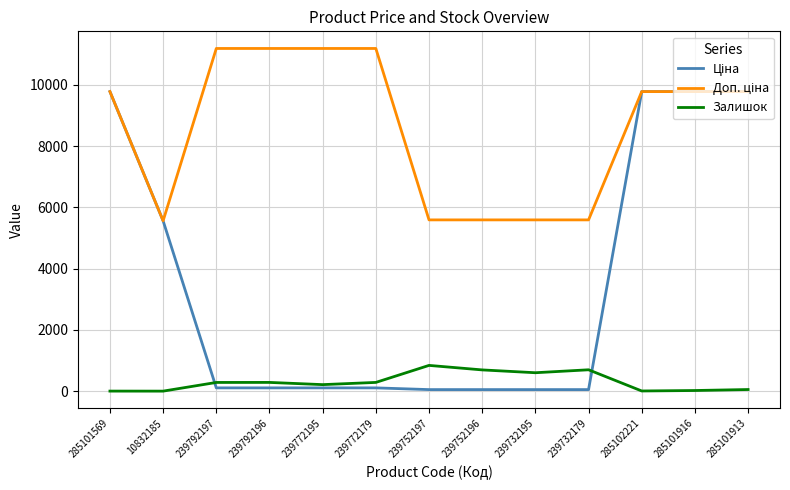

True or false: Доп. ціна and Залишок cross at least once.

False